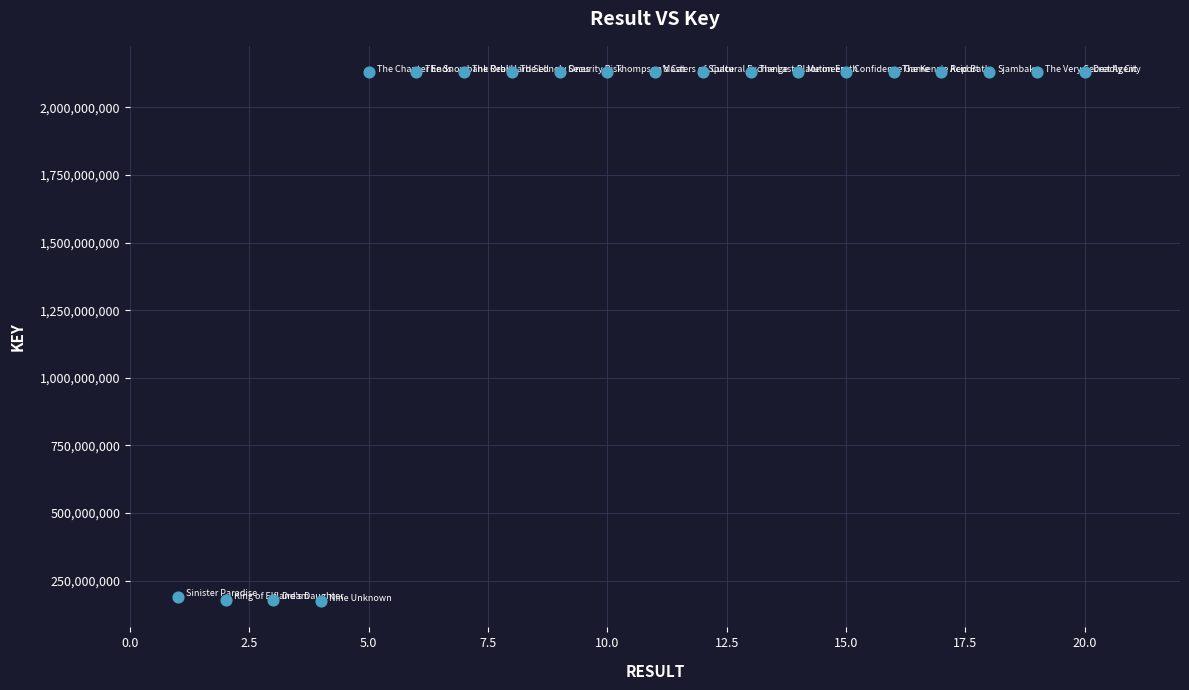

What is the range of Y values (max minus min)?

1954448067